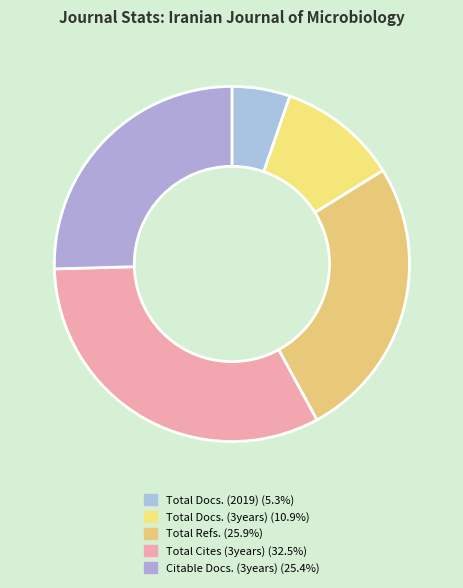

Is it true that Total Cites (3years) is 26% of the pie?

False